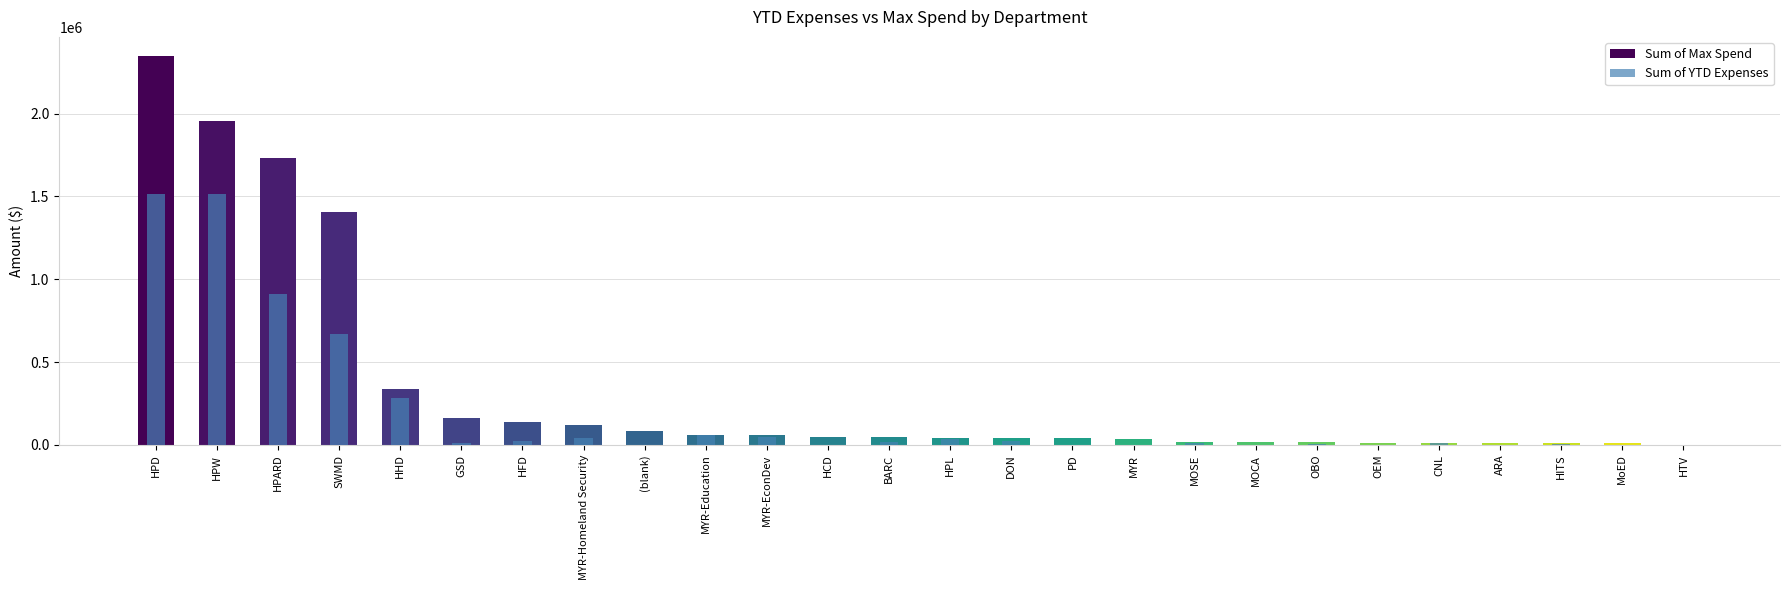

At which label does Sum of Max Spend reach its minimum?

HTV